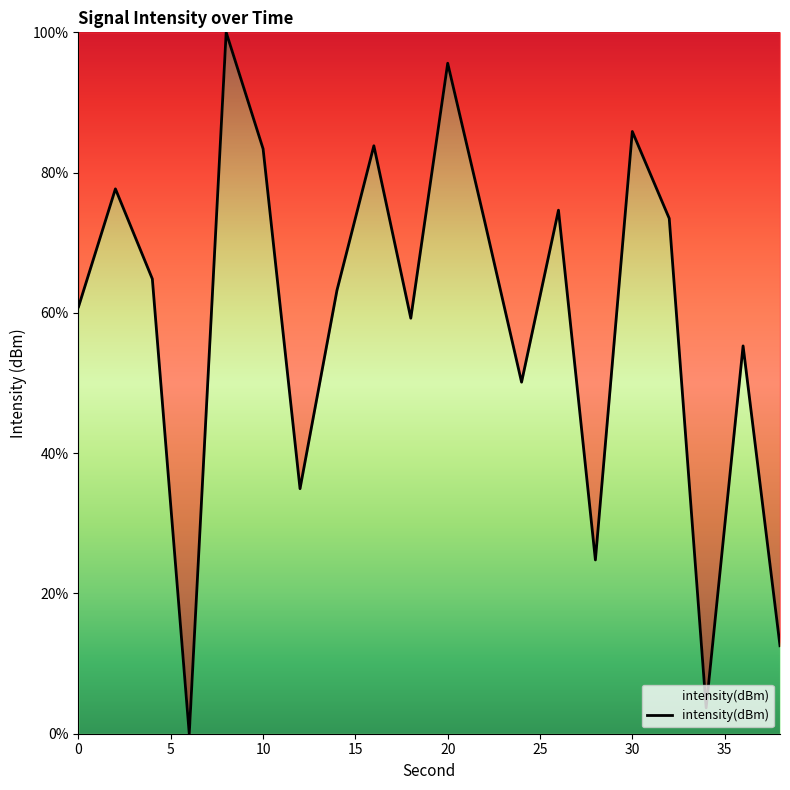

How many lines are shown in the chart?

1